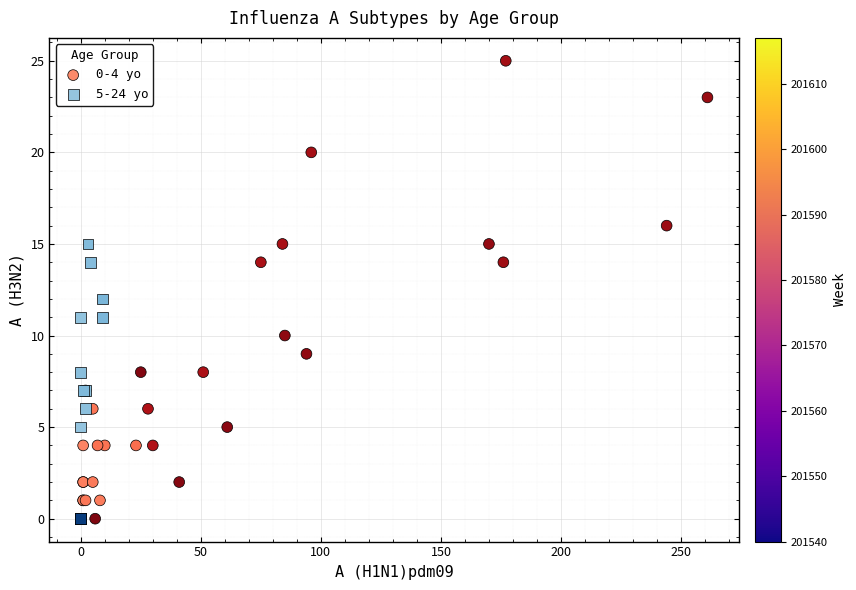

Which series contains the highest Y value?

0-4 yo